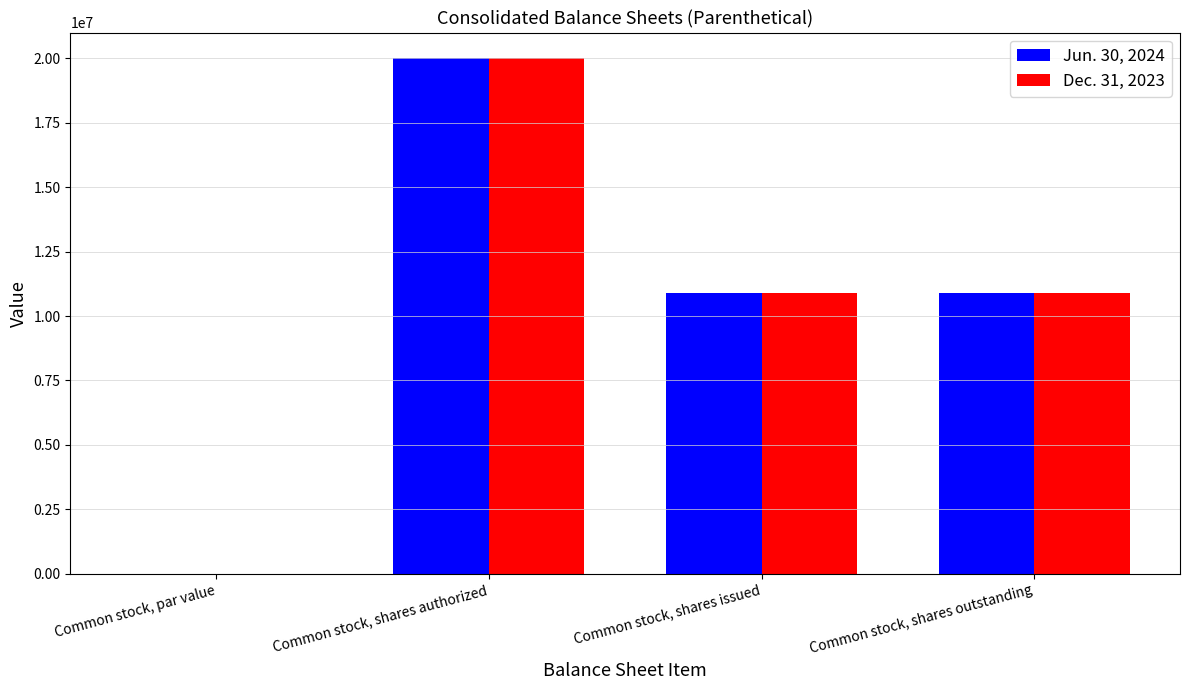

The Dec. 31, 2023 series shows 14409636.5 at Common stock, shares issued. True or false?

False